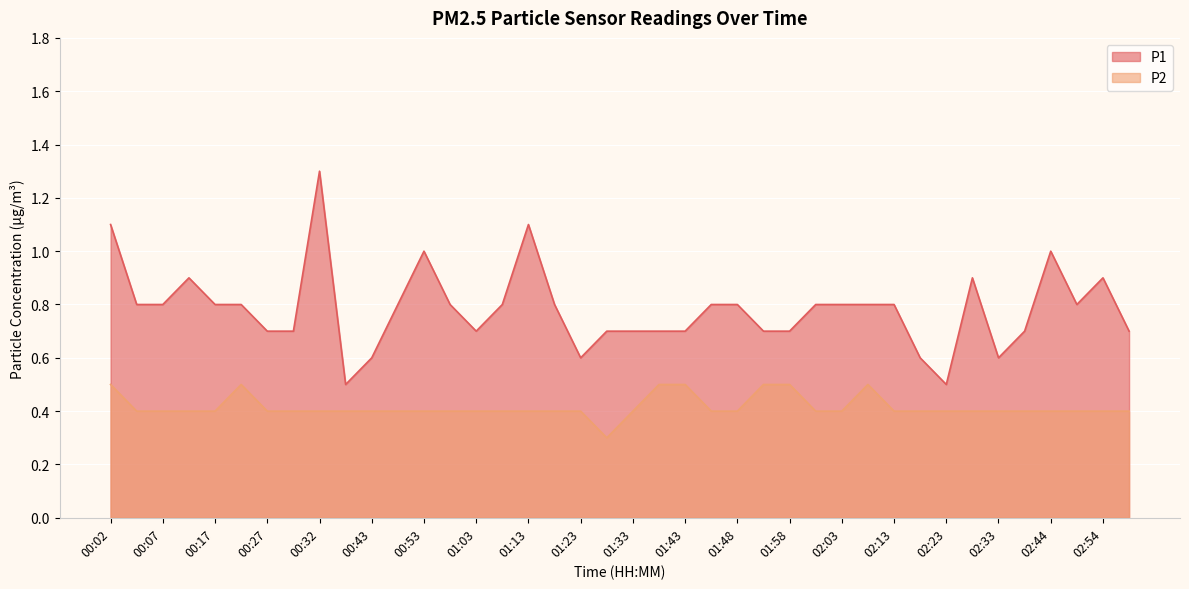

True or false: P2 and P1 cross at least once.

False